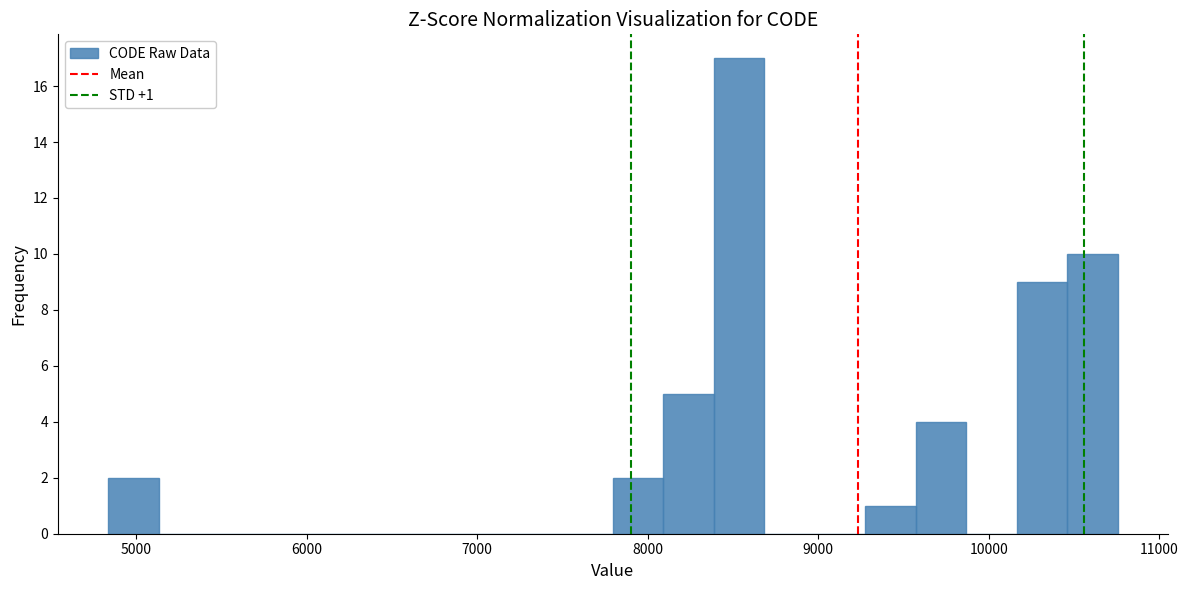

Read against the x-axis, roughly where is the centre of the tallest bar?

8500